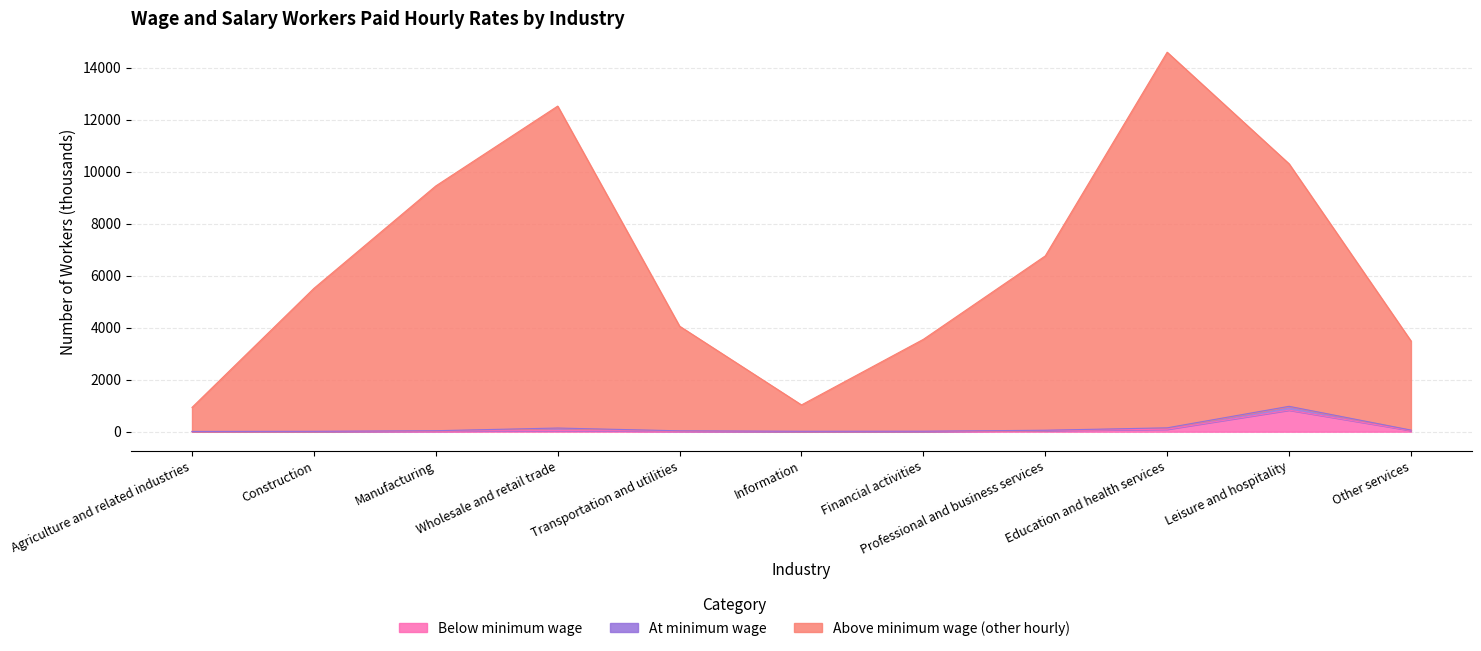

How many interior local valleys does the At or below min wage series have?

1